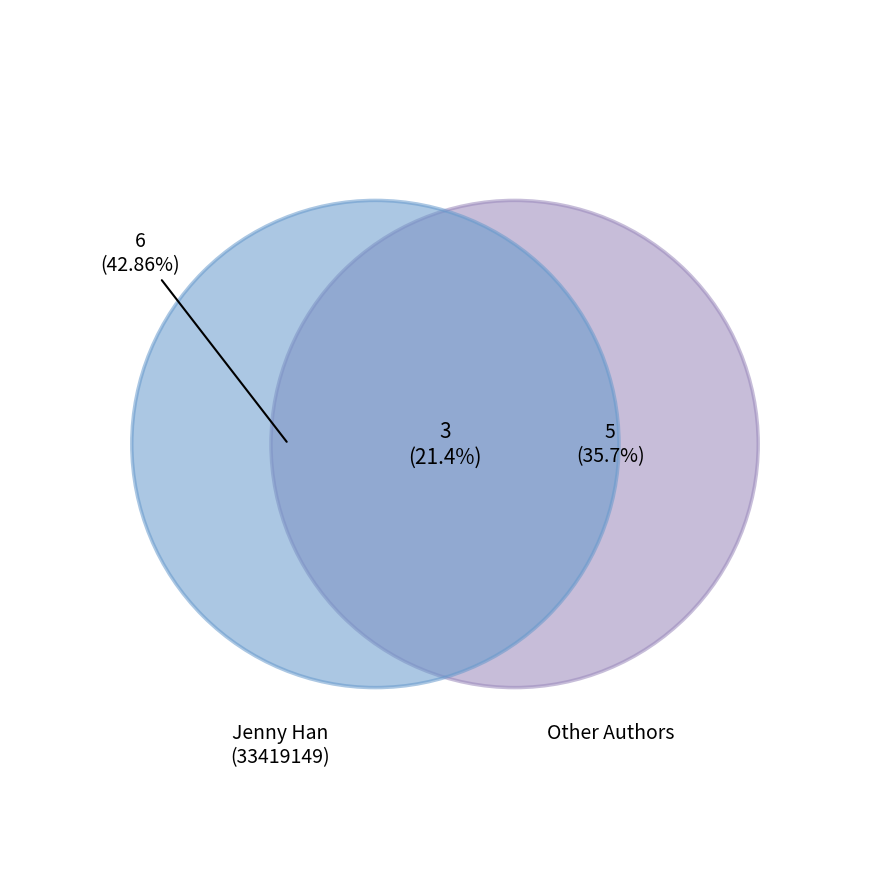

Which category has the biggest portion of the pie?

Jenny Han (33419149)